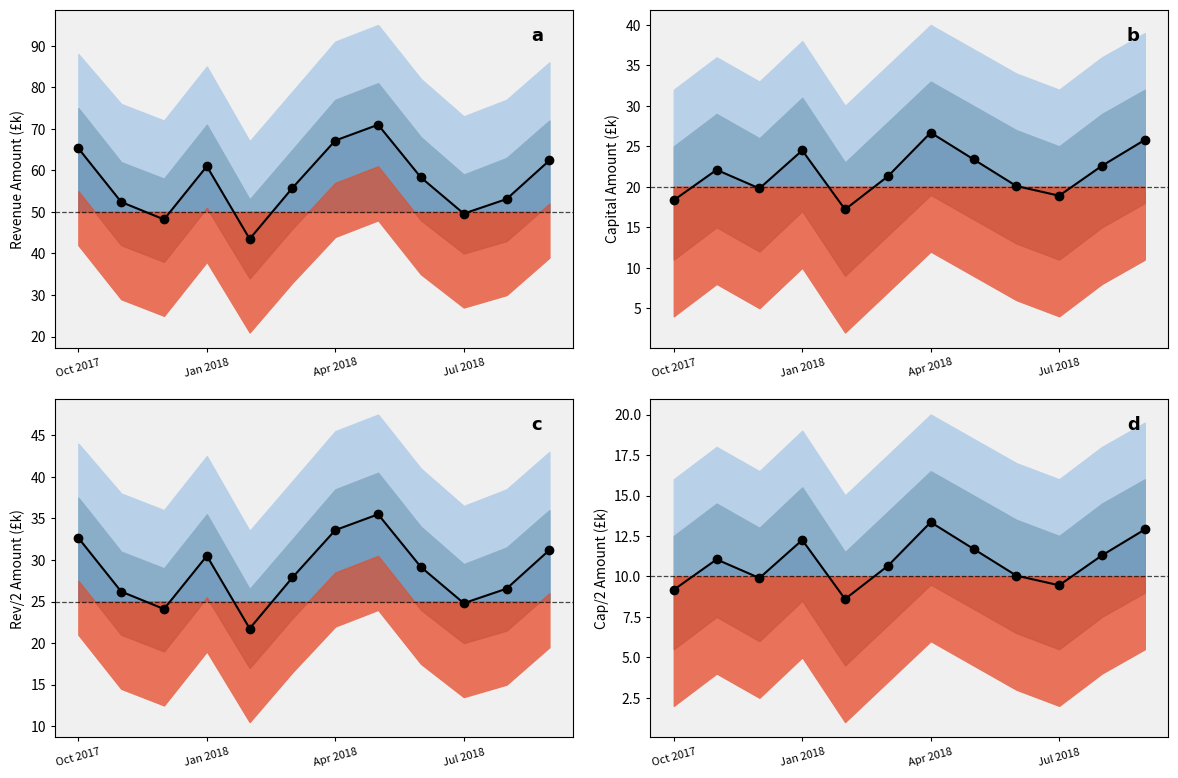

Where is the first local maximum?

Jan 2018